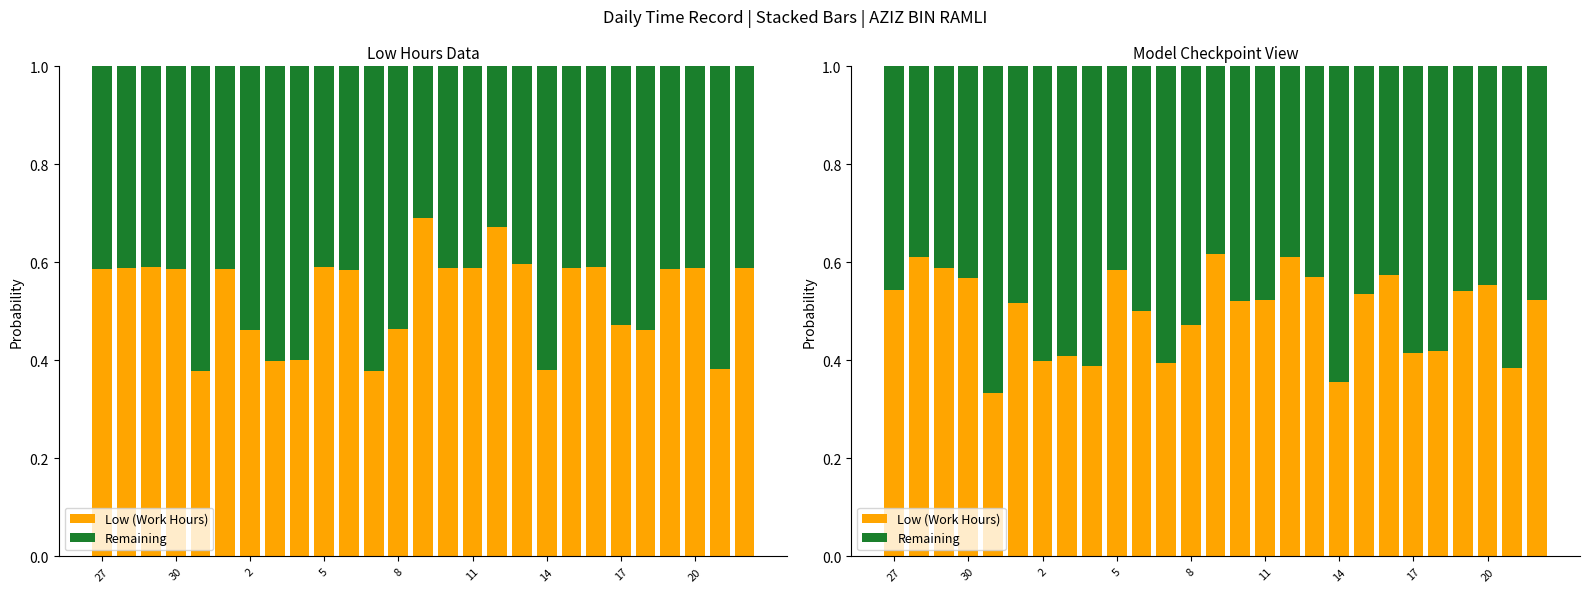

At how many categories does at least one series exceed 0?

27